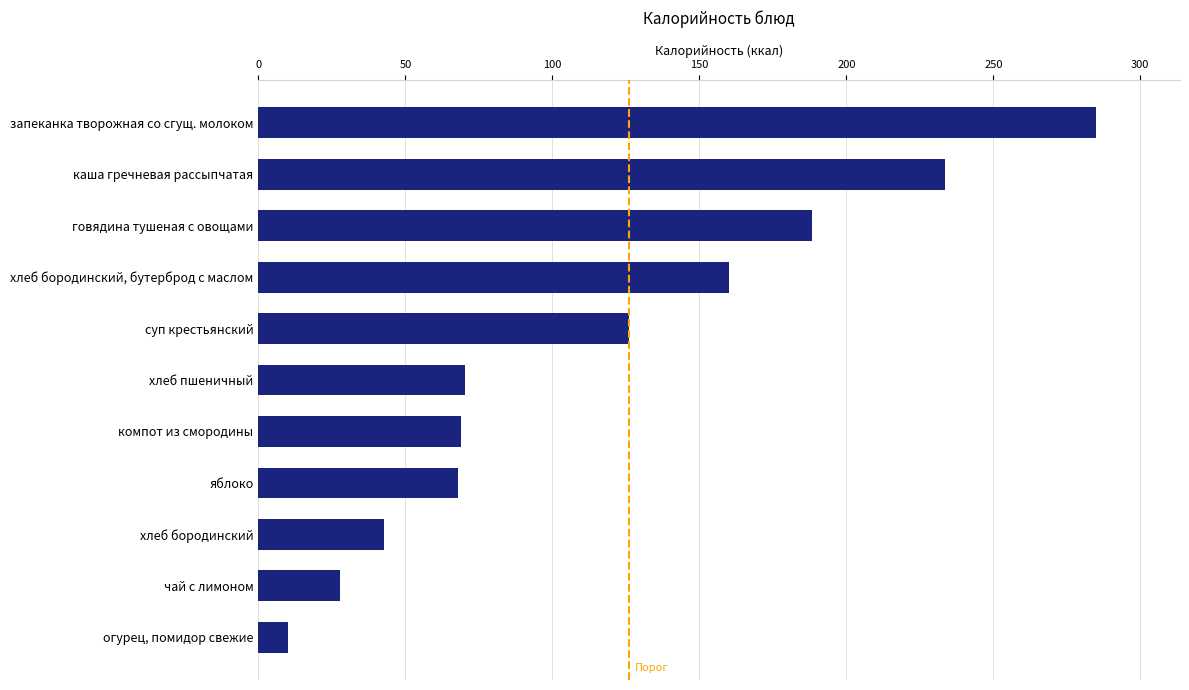

Rank the categories by value from highest to lowest.

запеканка творожная со сгущ. молоком, каша гречневая рассыпчатая, говядина тушеная с овощами, хлеб бородинский, бутерброд с маслом, суп крестьянский, хлеб пшеничный, компот из смородины, яблоко, хлеб бородинский, чай с лимоном, огурец, помидор свежие